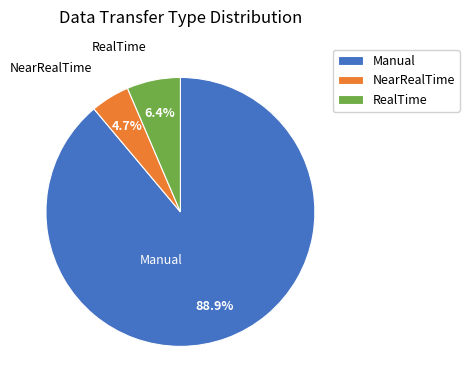

True or false: Manual accounts for 89% of the total.

True